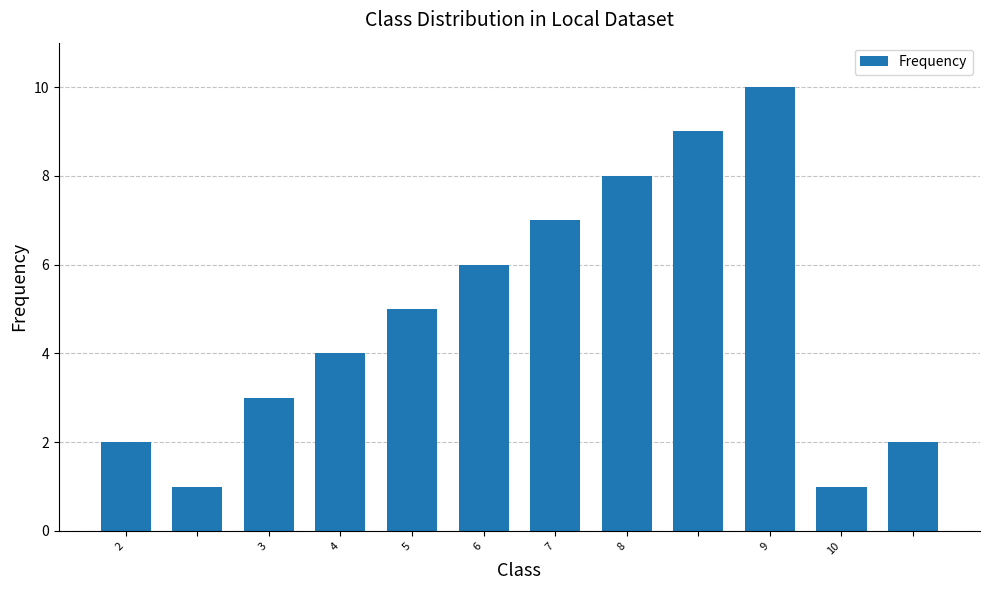

Count the values in the range 2 to 8.

8